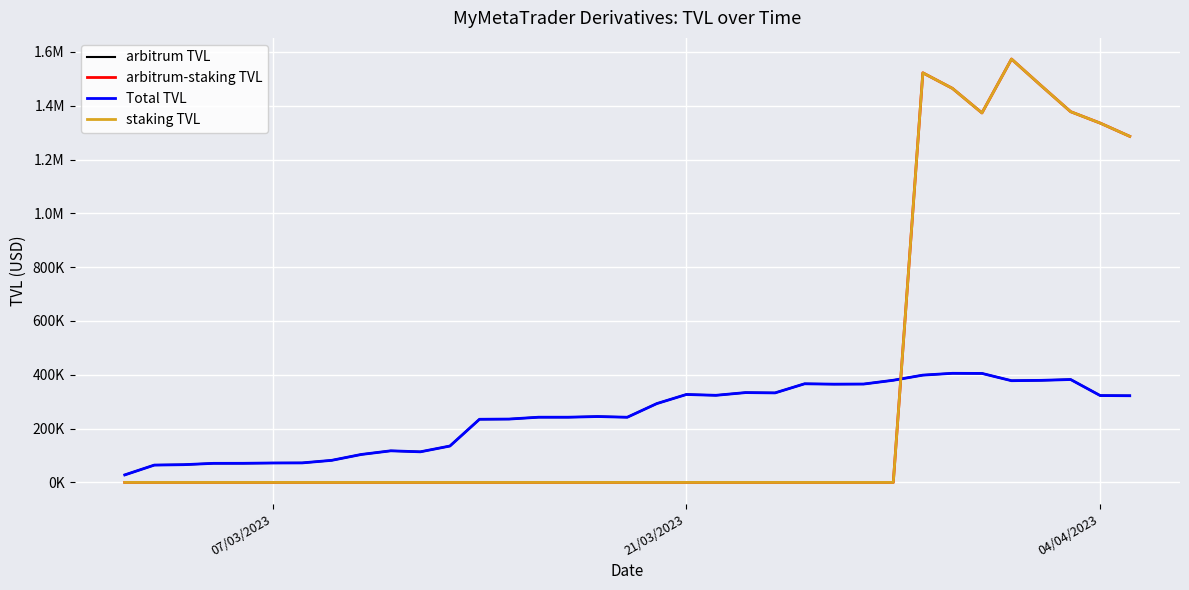

What is the maximum value shown in the chart?

1573325.1